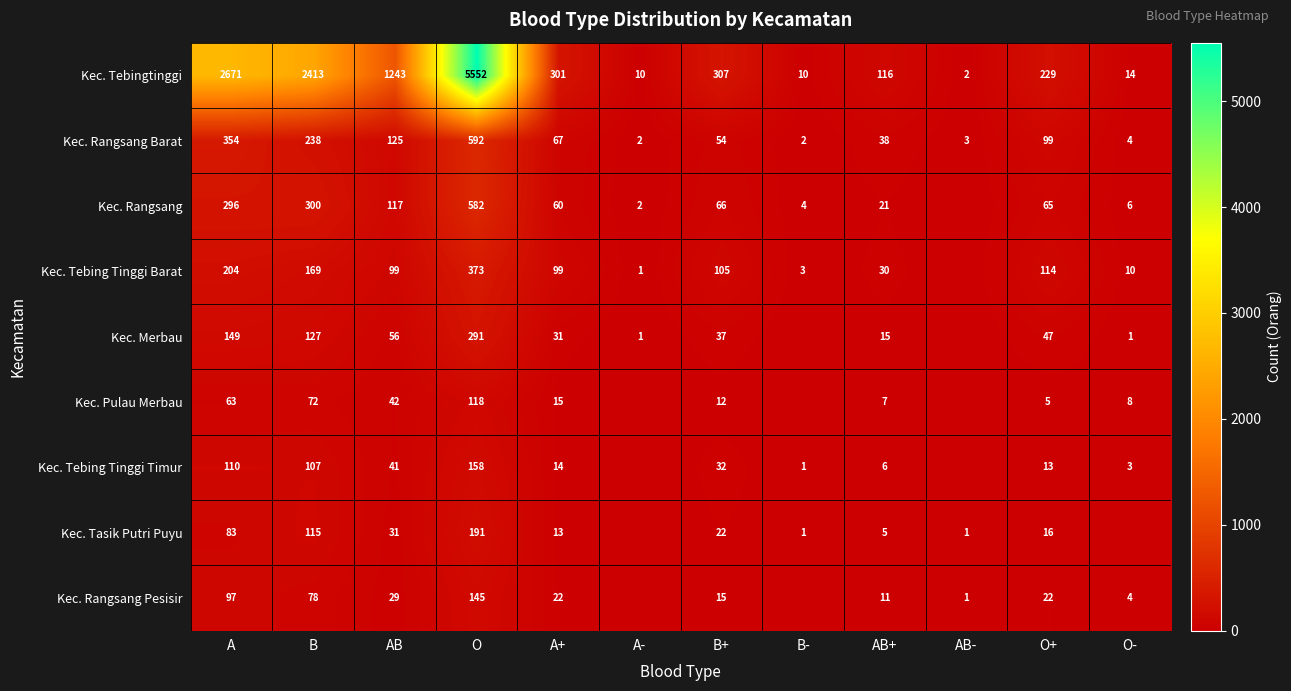

How many data points does each series have?

12